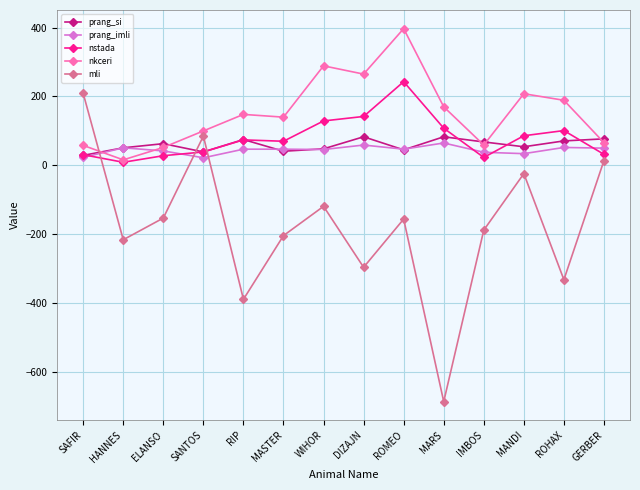

True or false: mli has a value of -276 at IMBOS.

False